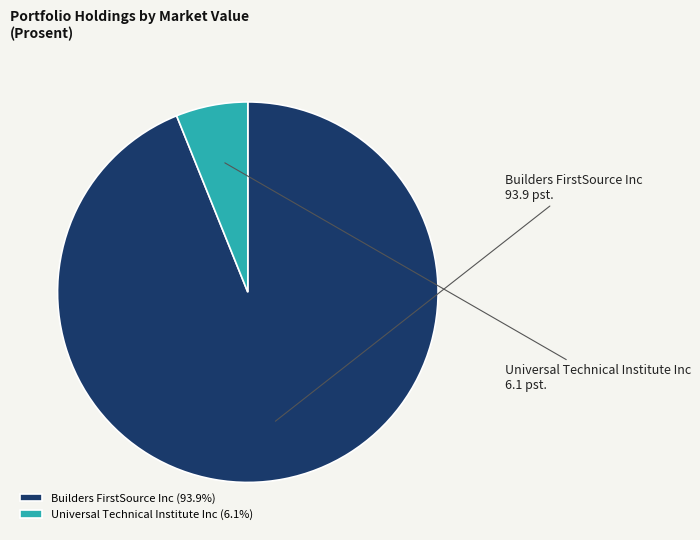

What is the largest slice in the pie chart?

Builders FirstSource Inc